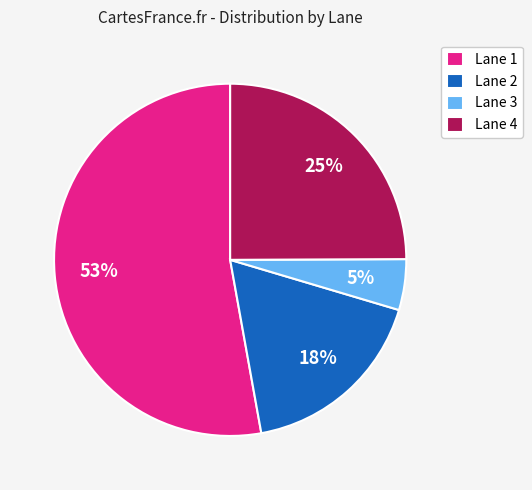

To the nearest percent, what percentage of the pie is Lane 3?

5%